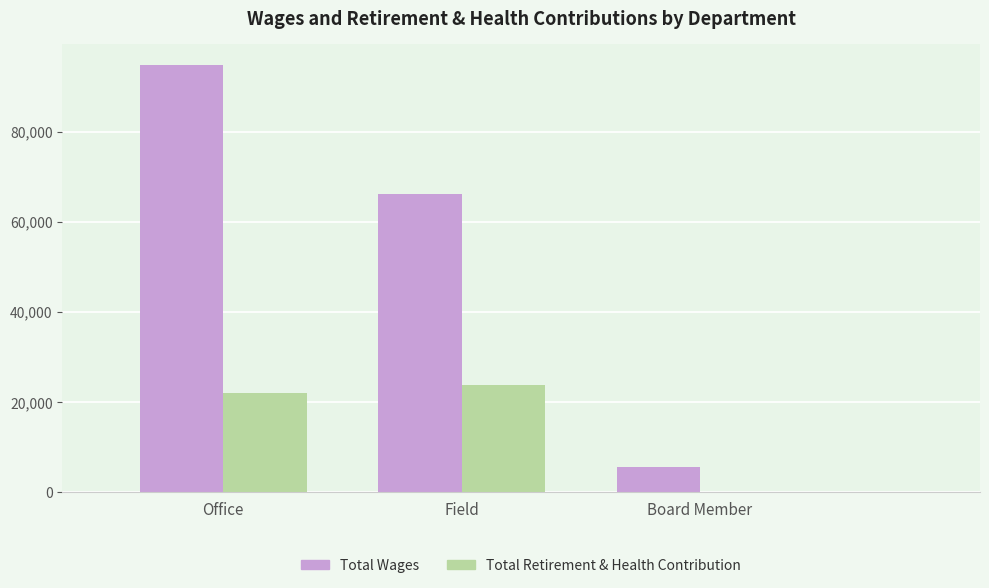

What is the sum of the Total Retirement & Health Contribution values at Office and Board Member?

21904